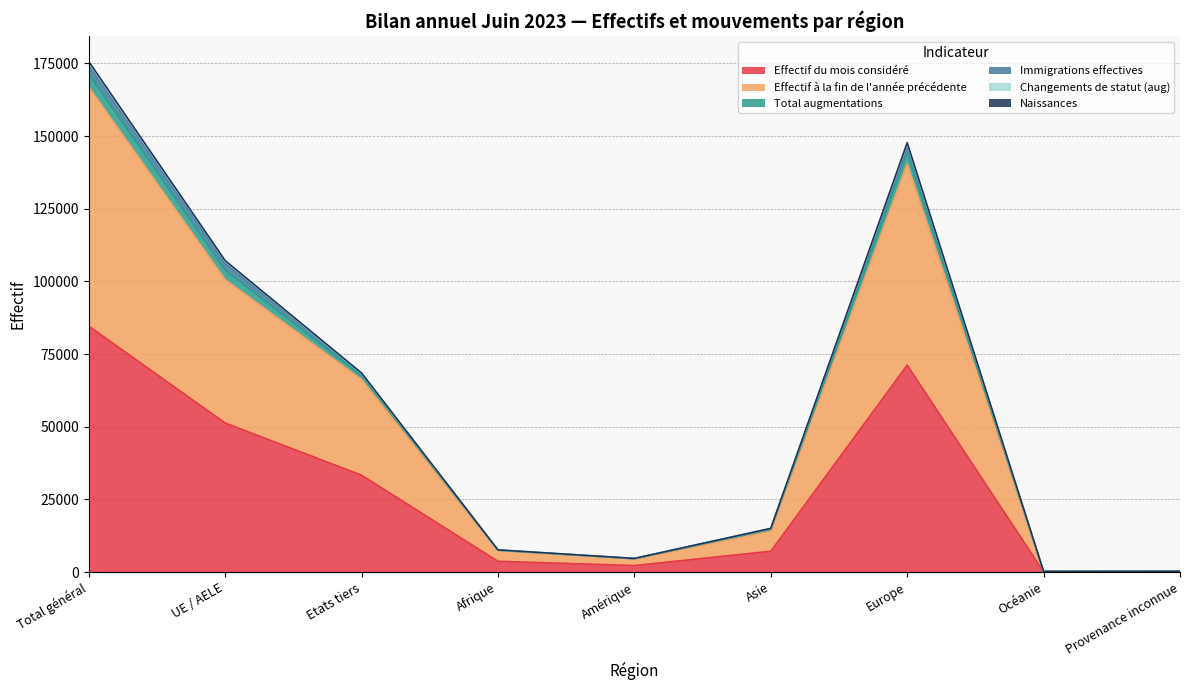

The Total augmentations series shows 278 at Provenance inconnue. True or false?

True